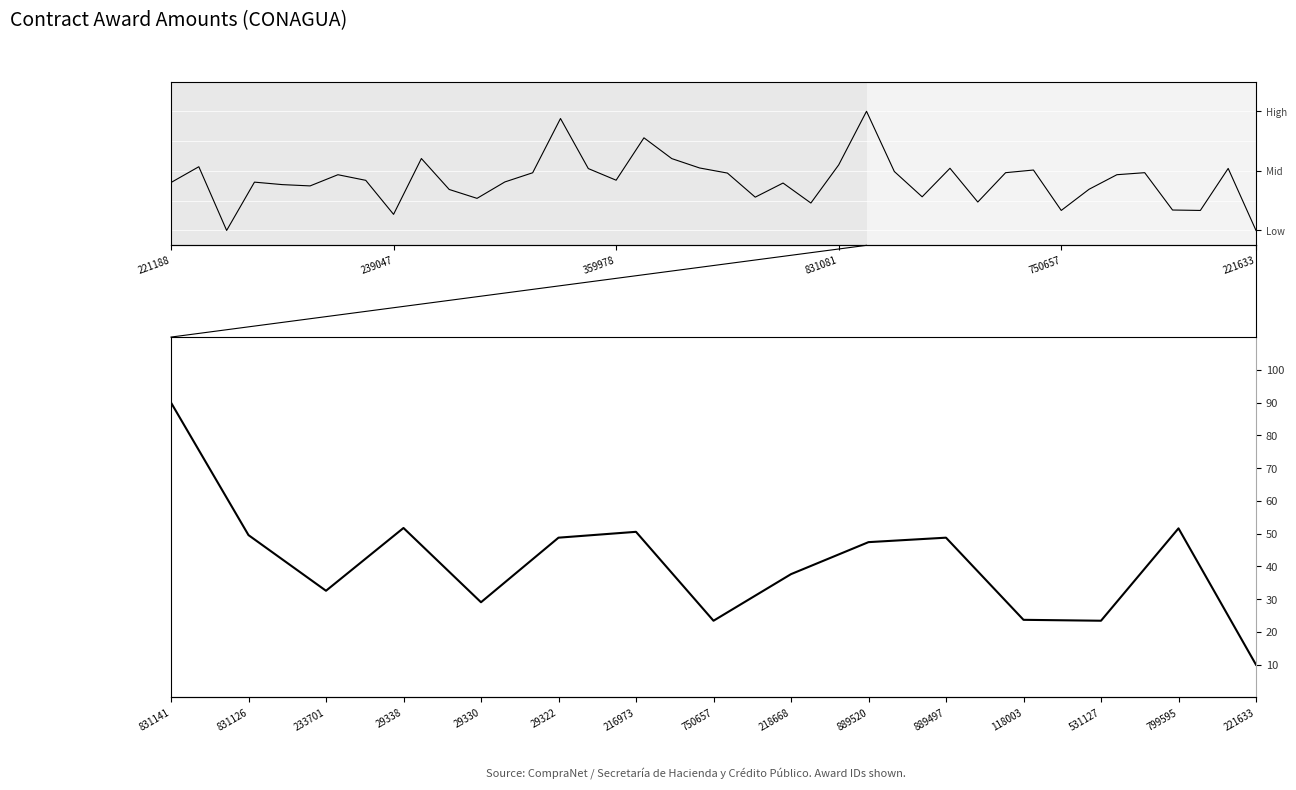

What is the difference between the values at 889497 and 118003?

25.1